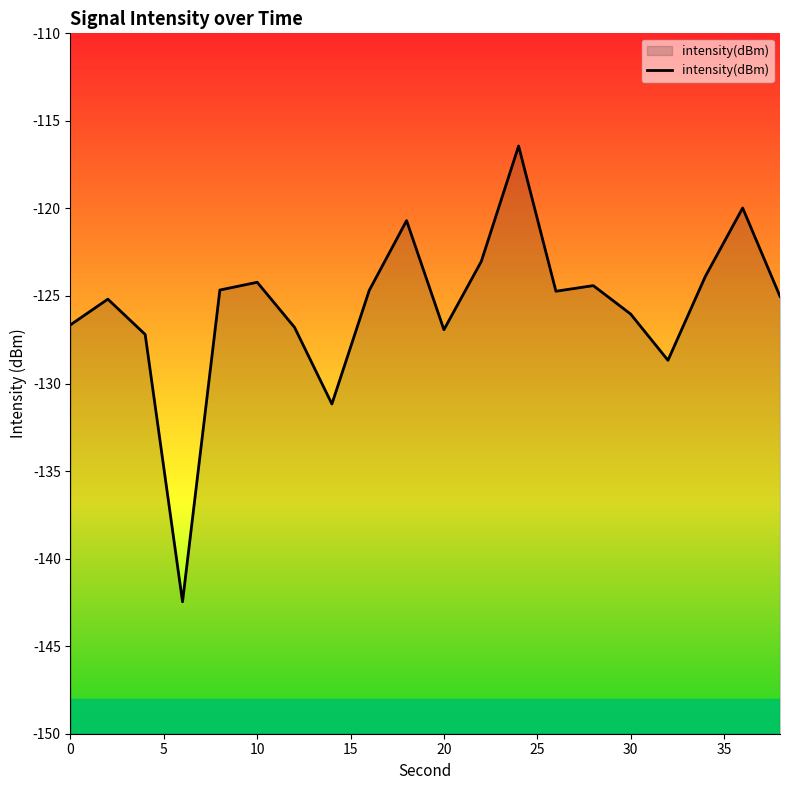

What is the value of the 1st point from the left?

-126.6